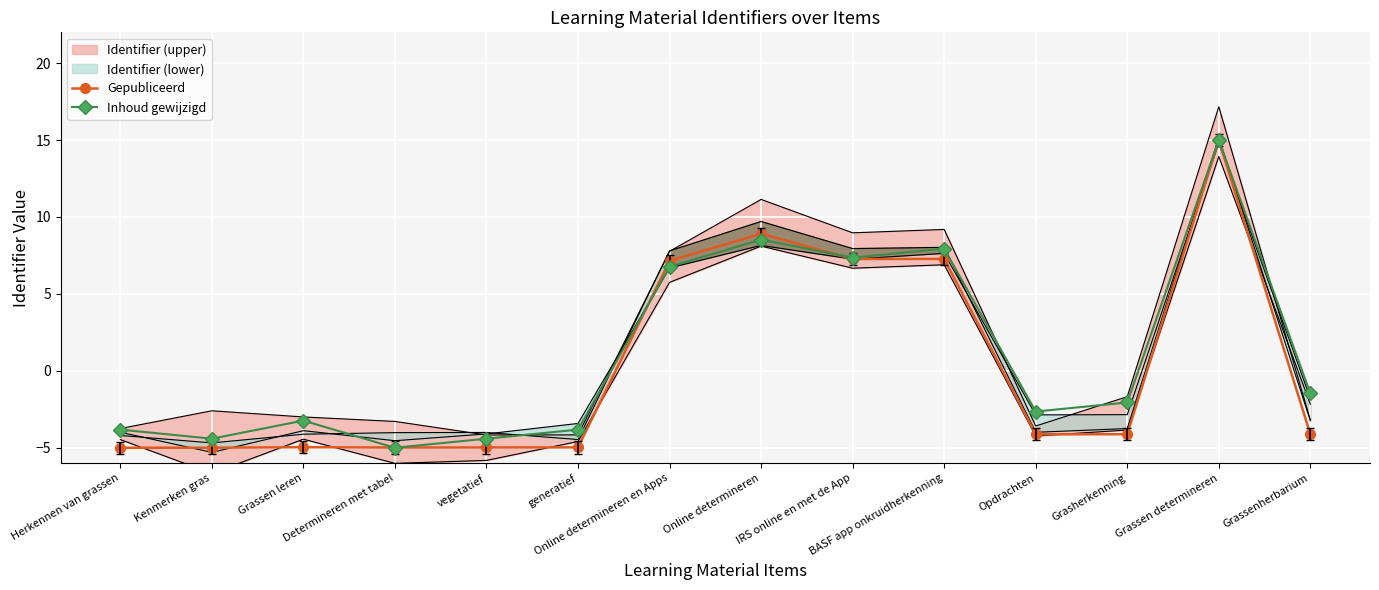

What is the sum of all Gepubliceerd values?

3.3